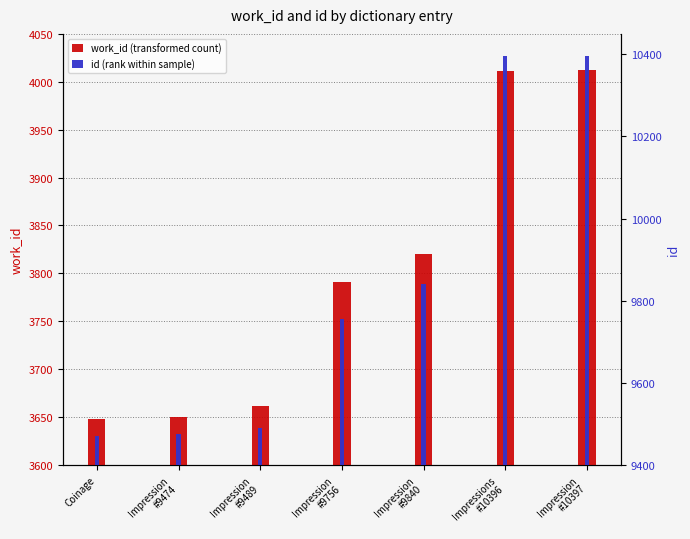

Which series has the largest total across all categories?

id